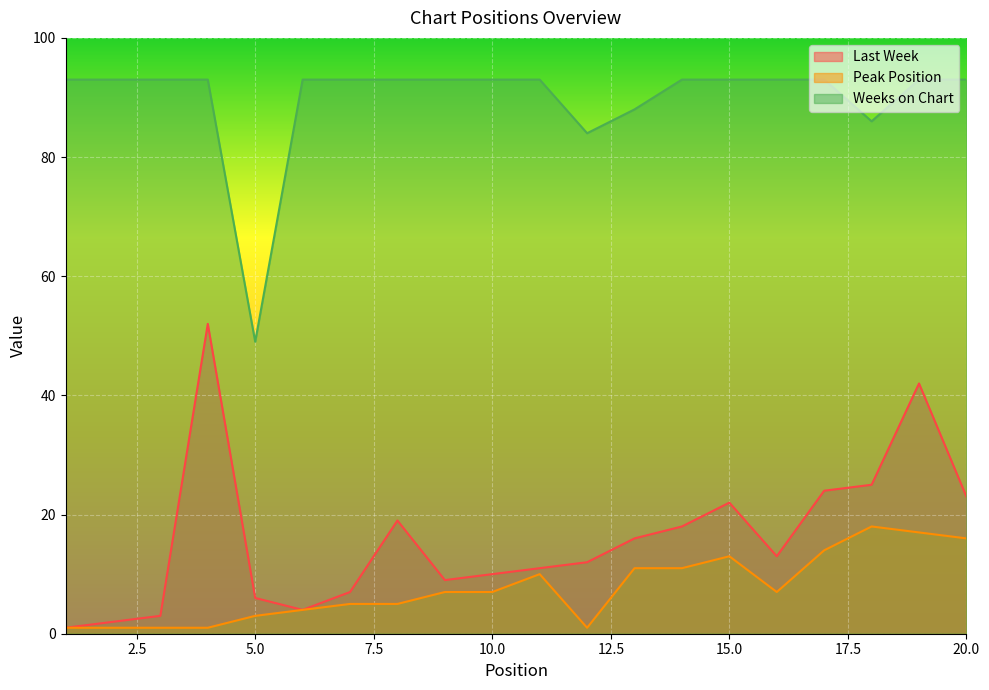

True or false: Weeks on Chart and Last Week cross at least once.

False